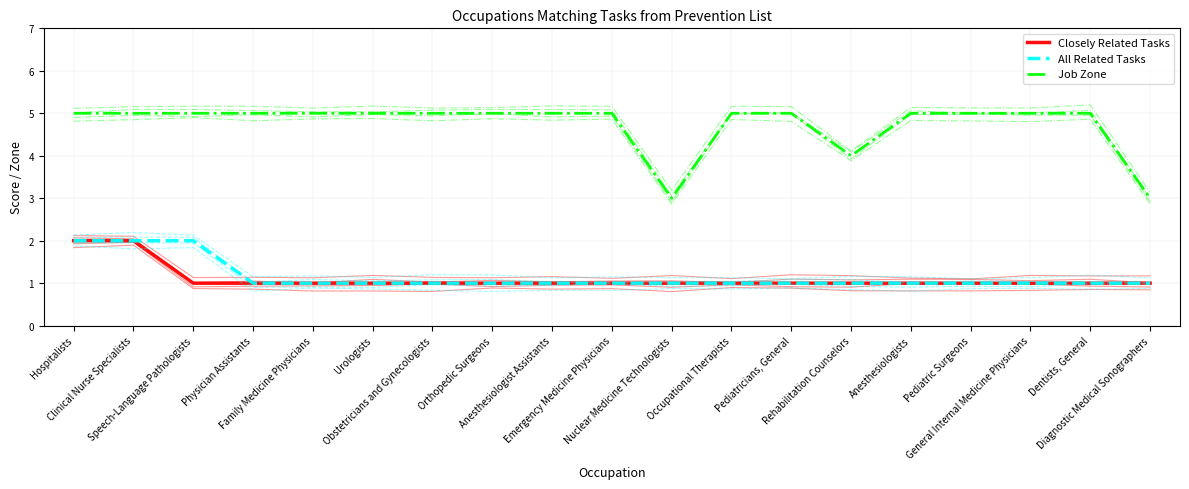

True or false: Job Zone has a value of 5 at Physician Assistants.

True